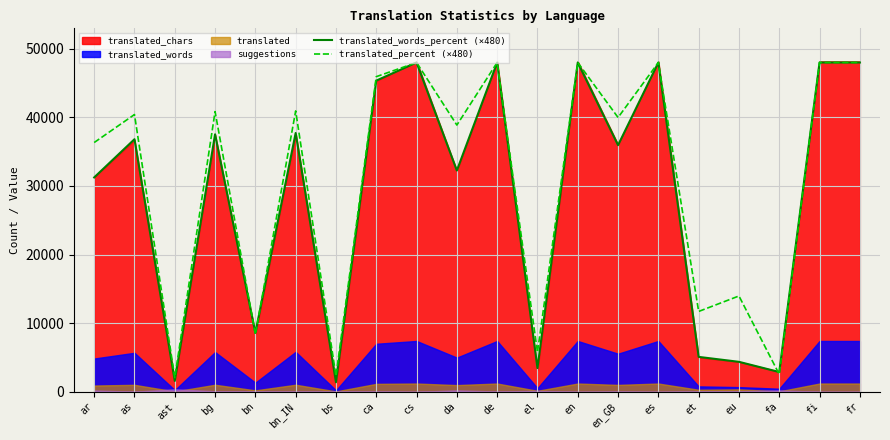

What is the sum of all translated_percent (×480) values?

618048.0